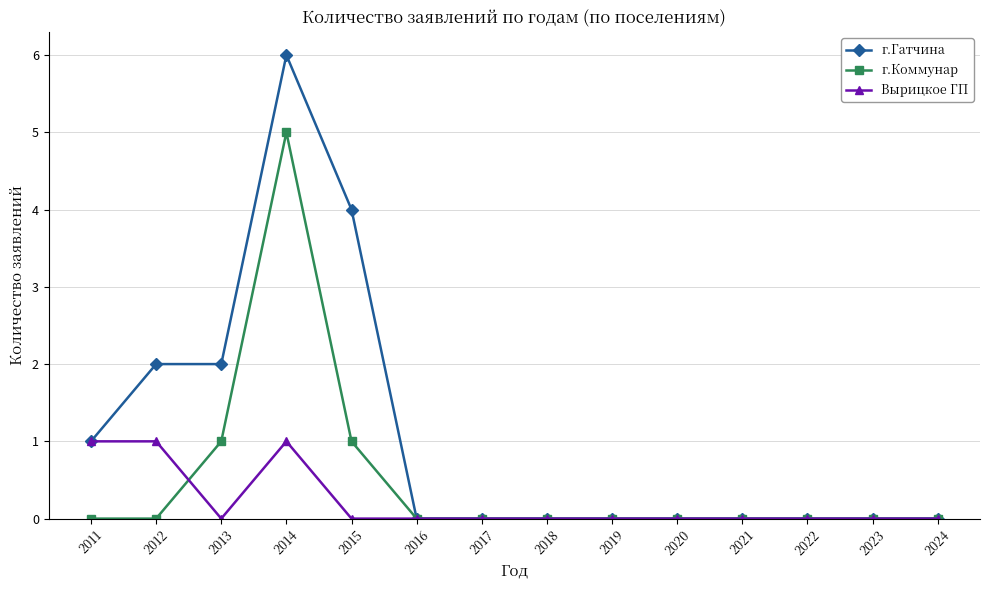

Rank the series by their average value, from lowest to highest.

Вырицкое ГП, г.Коммунар, г.Гатчина